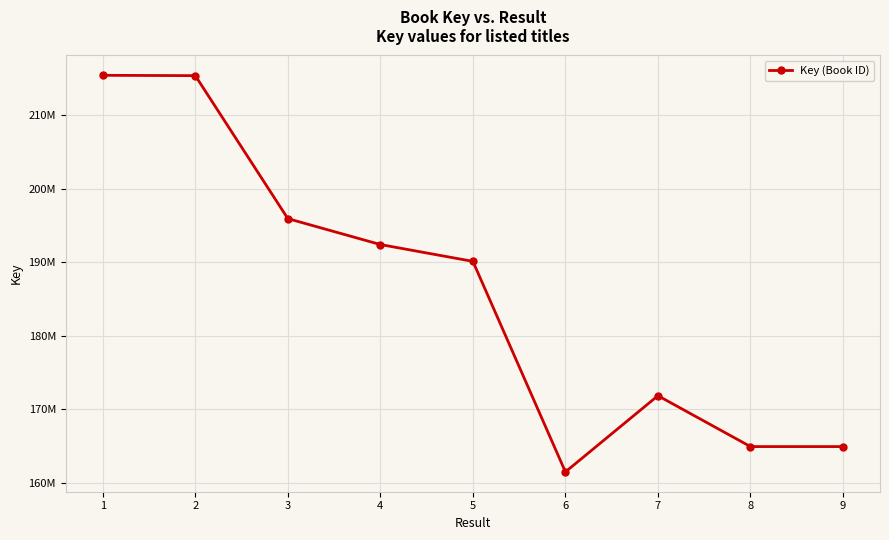

What is the maximum value shown in the chart?

215380072